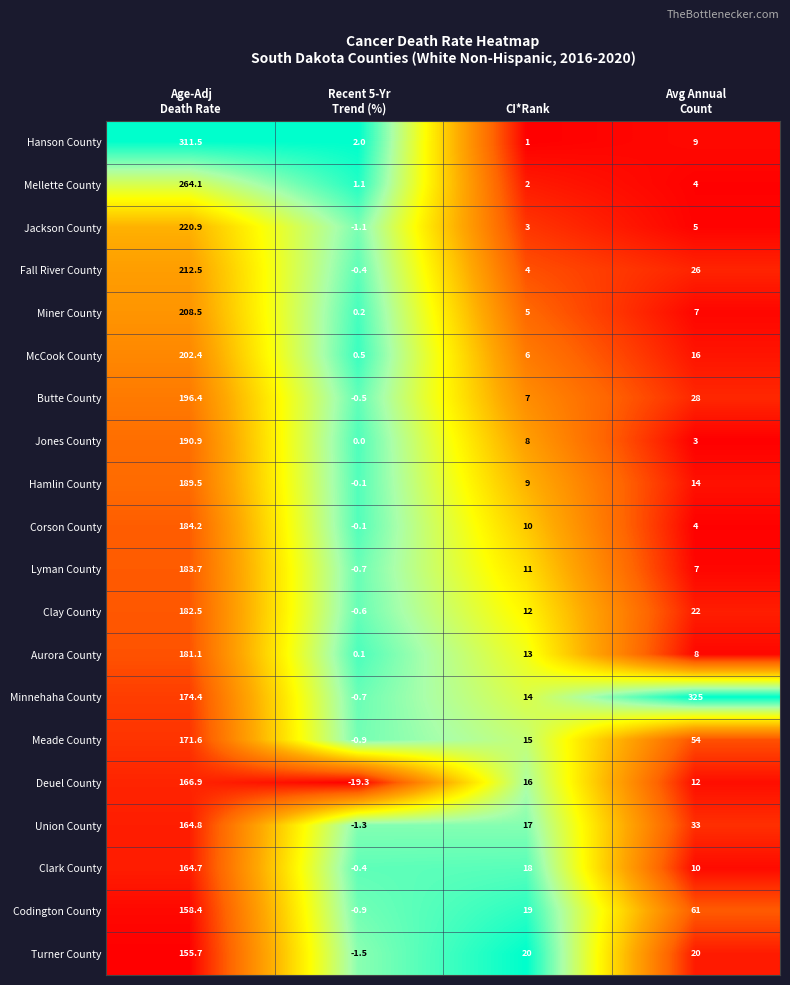

Rank the series by their maximum value, from highest to lowest.

Minnehaha County, Hanson County, Mellette County, Jackson County, Fall River County, Miner County, McCook County, Butte County, Jones County, Hamlin County, Corson County, Lyman County, Clay County, Aurora County, Meade County, Deuel County, Union County, Clark County, Codington County, Turner County